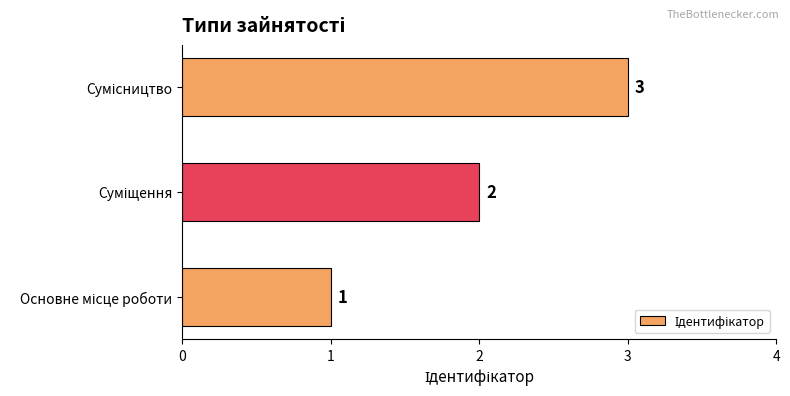

Are the bars grouped side by side (vs. stacked)?

No